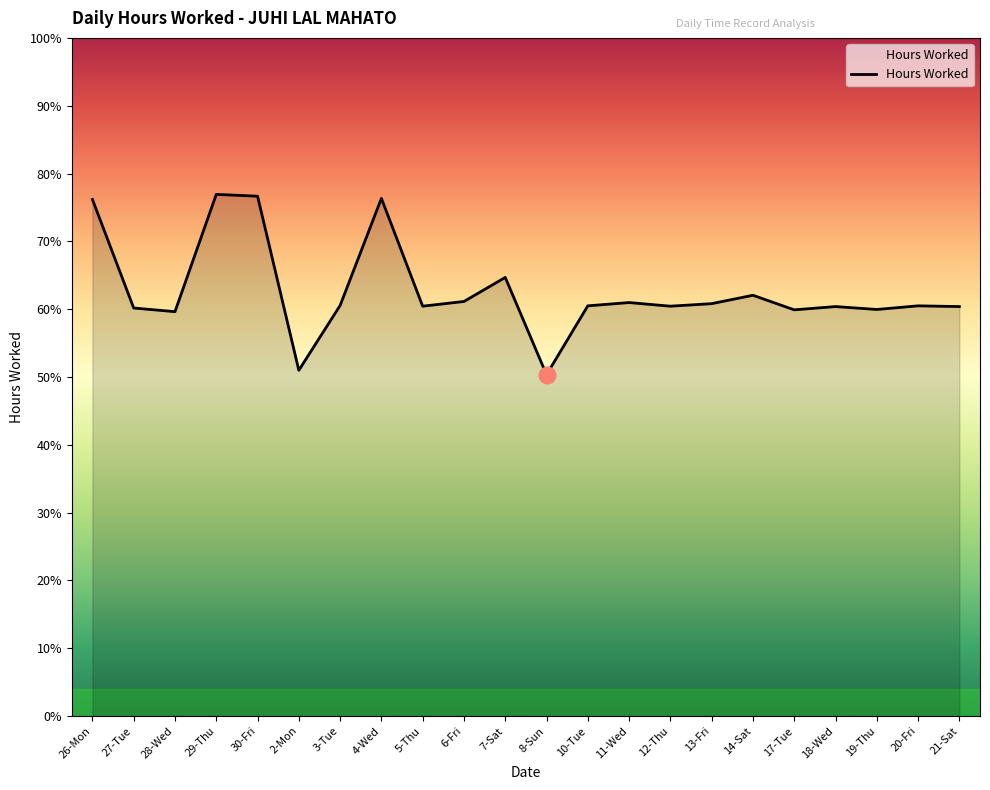

Is this an area chart (filled region under the line)?

Yes